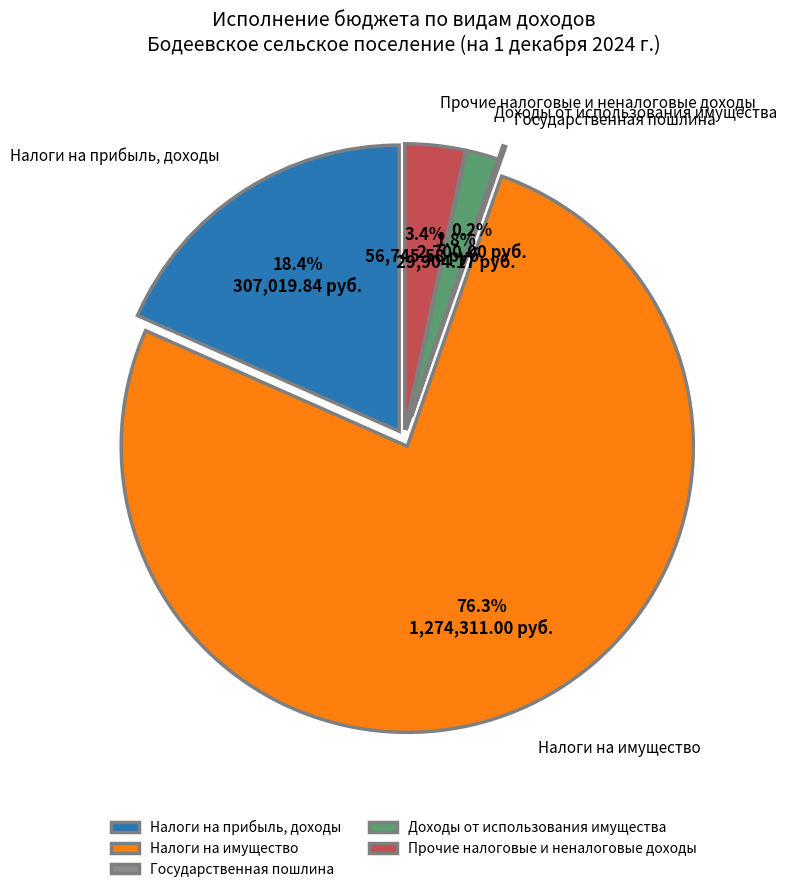

What is the largest slice in the pie chart?

Налоги на имущество